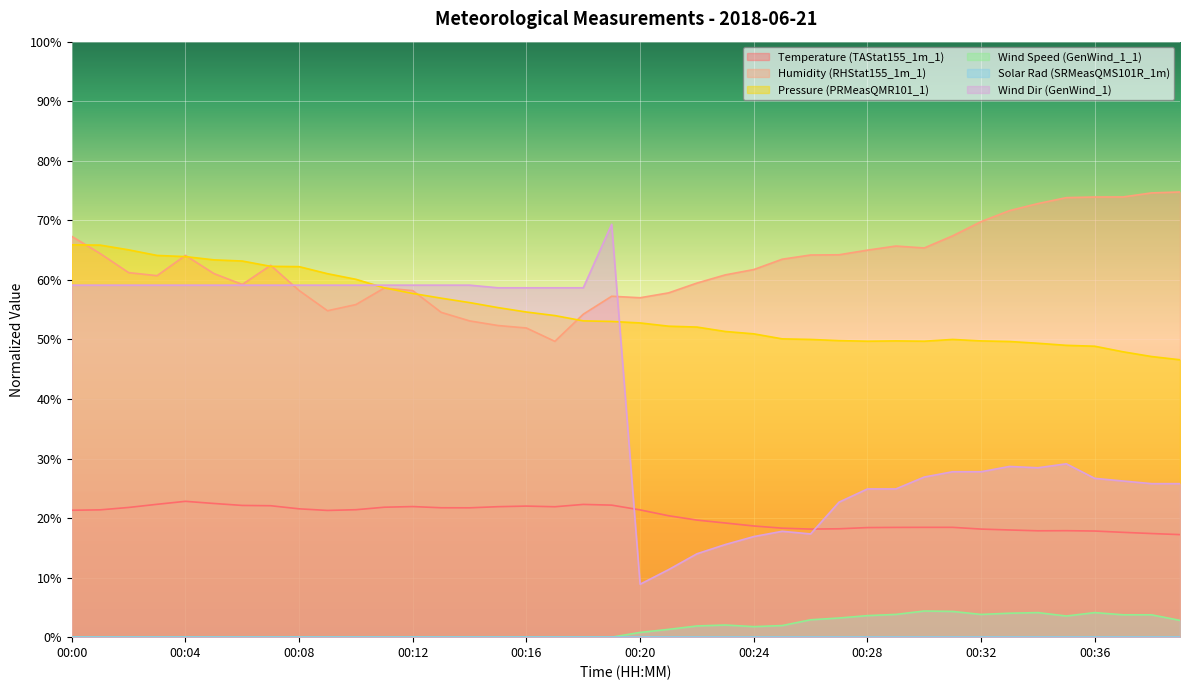

What is the minimum value for Wind Dir (GenWind_1)?

8.9